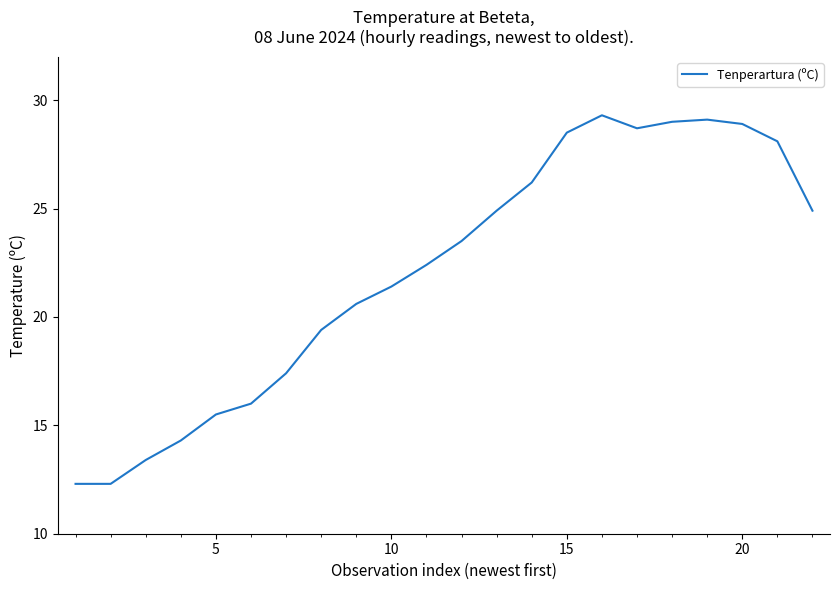

What is the difference between the maximum and minimum values?

17.0